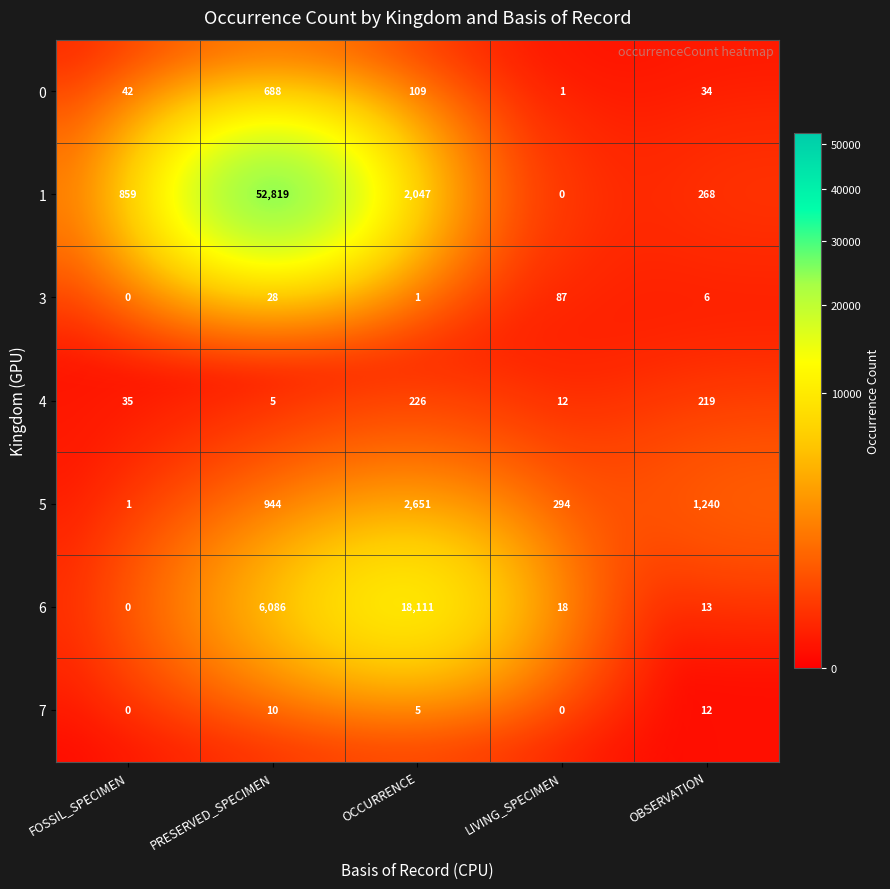

At which label is 6 closest to 9055?

PRESERVED_SPECIMEN